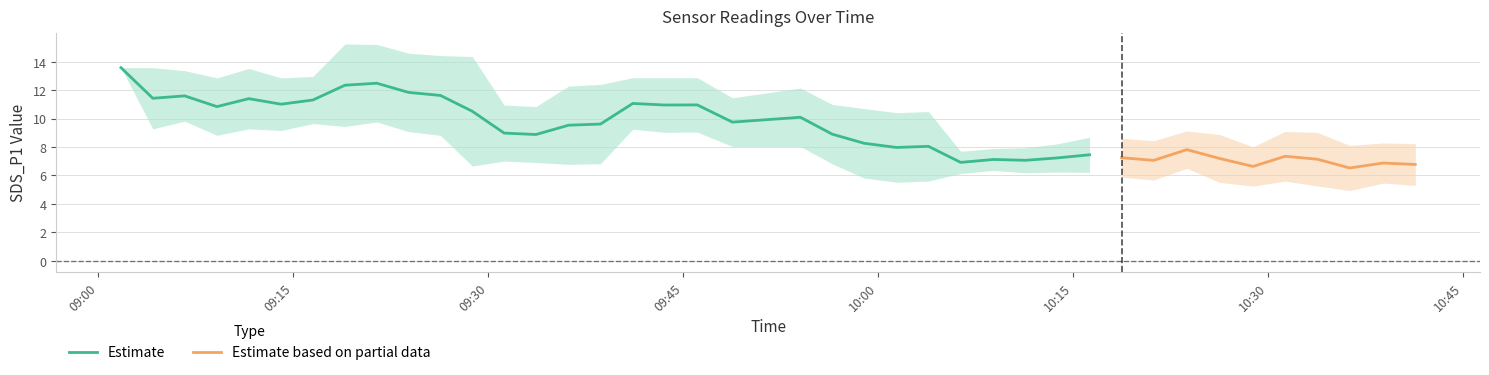

How many categories are shown in the chart?

40